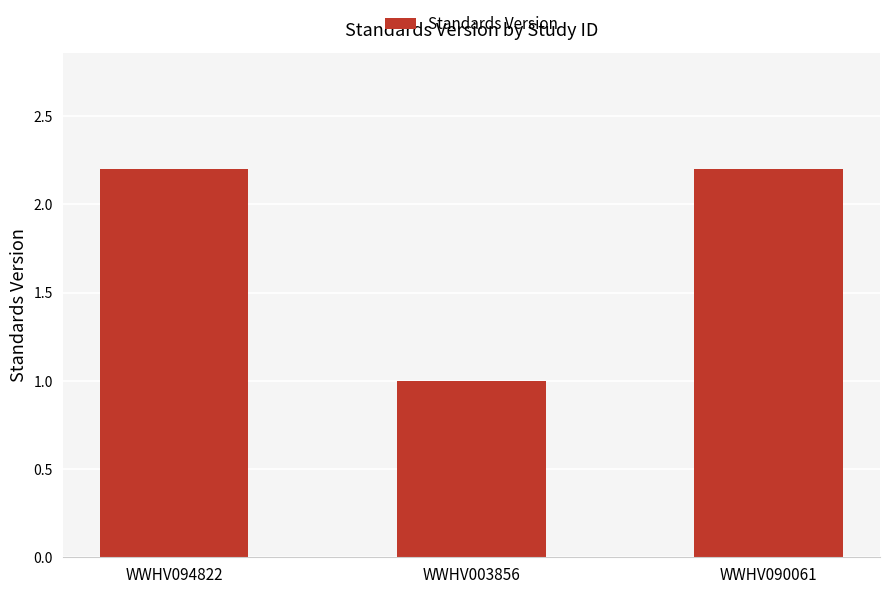

Reading left to right, transcribe all the data shown in this chart.

2.2	1.0	2.2